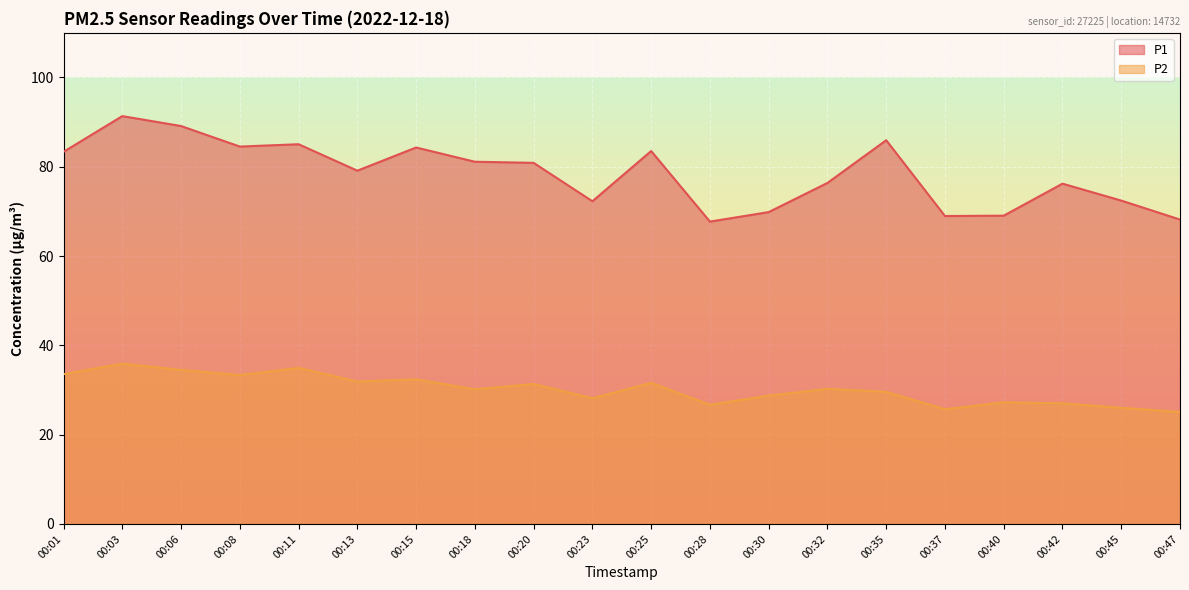

At which label does P1 reach its peak?

00:03